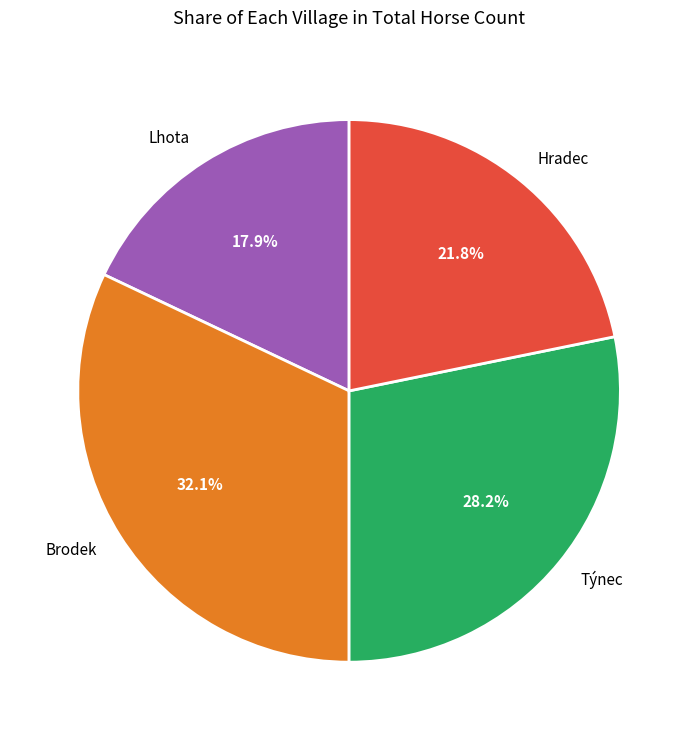

How many segments does this pie chart have?

4